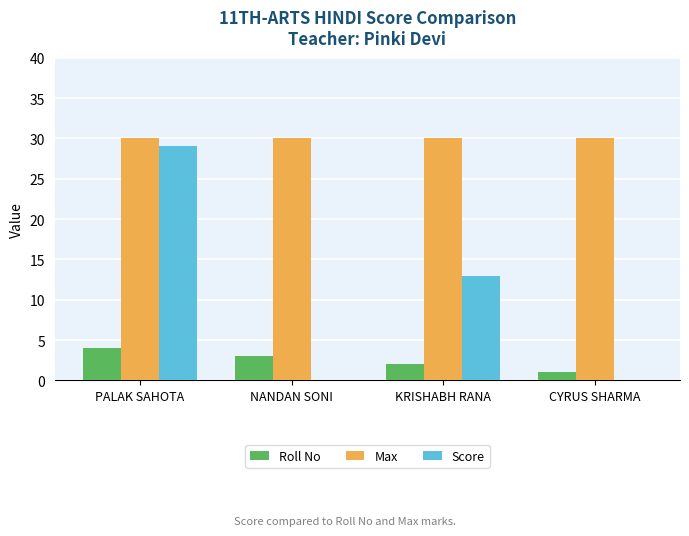

Between KRISHABH RANA and CYRUS SHARMA, which series saw the biggest shift?

Score